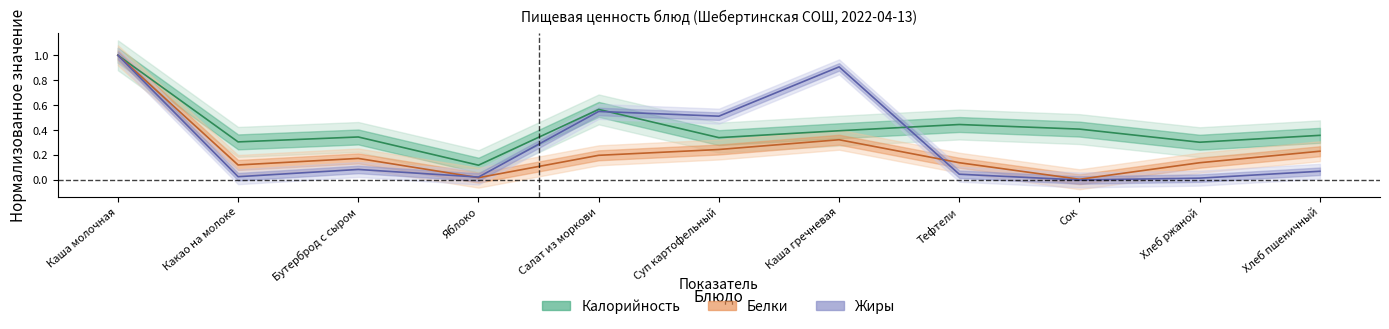

True or false: Калорийность and Белки intersect in this chart.

False